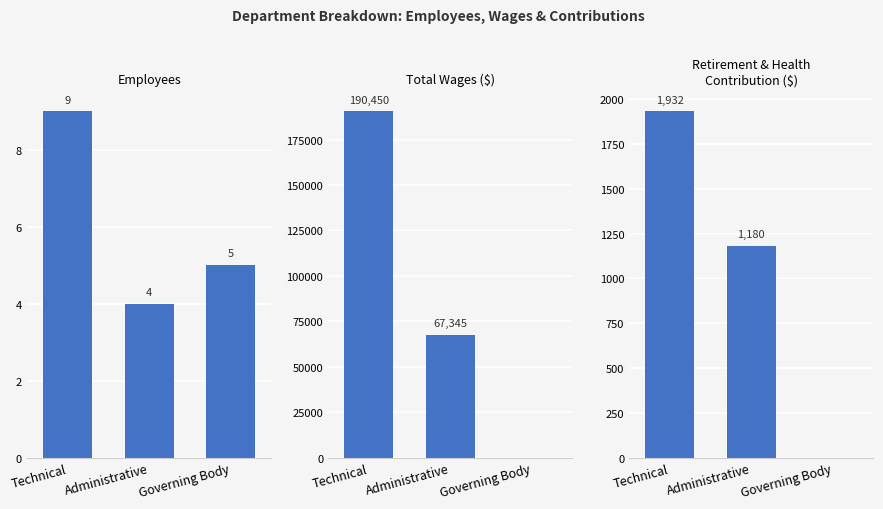

What is the total value across all series at Governing Body?

5